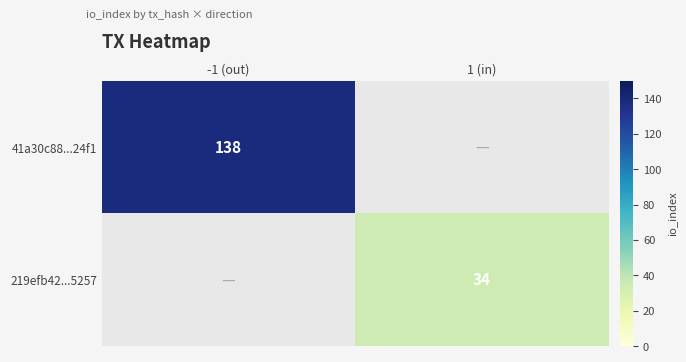

What is the total value across all series at -1 (out)?

138